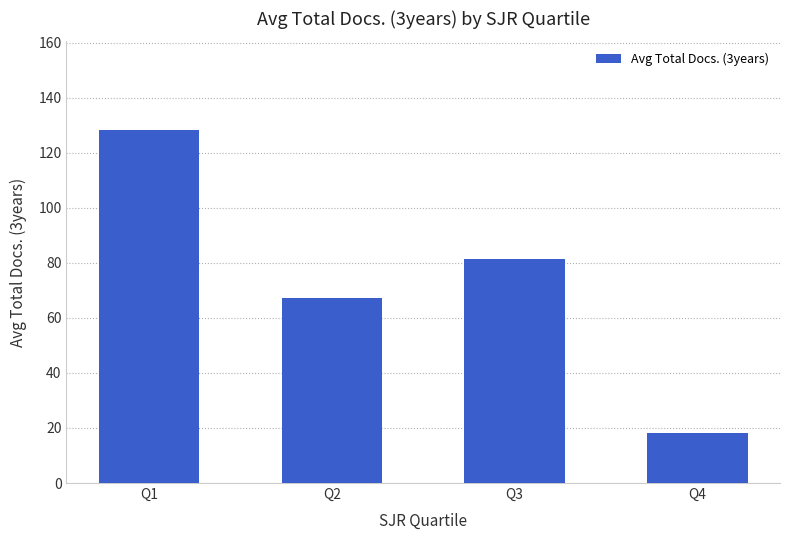

What value does the data have at Q2?

67.3